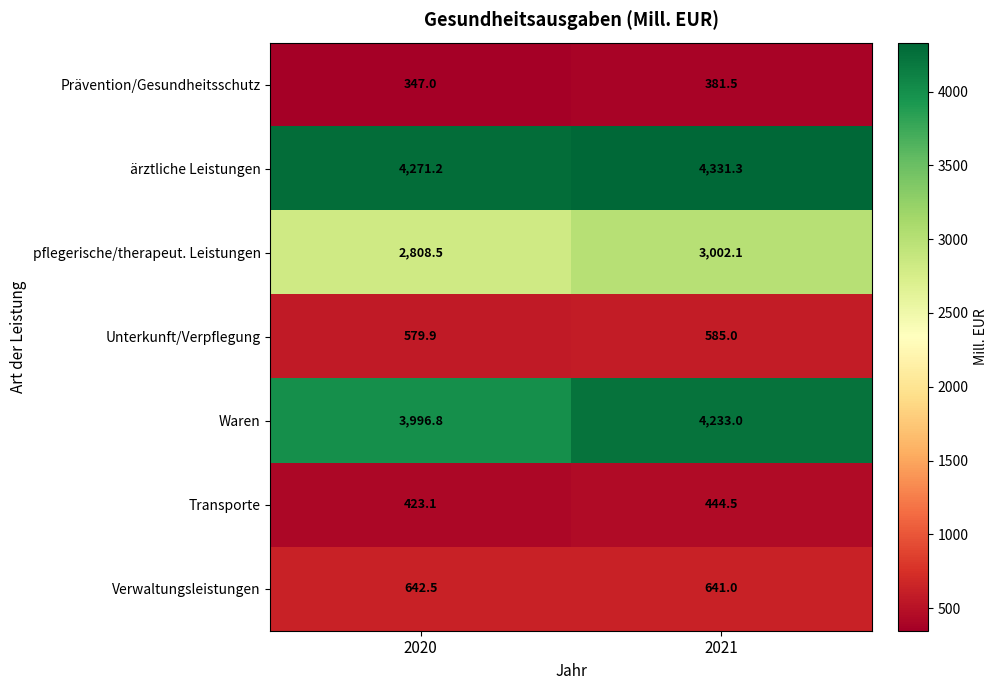

True or false: Verwaltungsleistungen has a value of 641.0 at 2021.

True